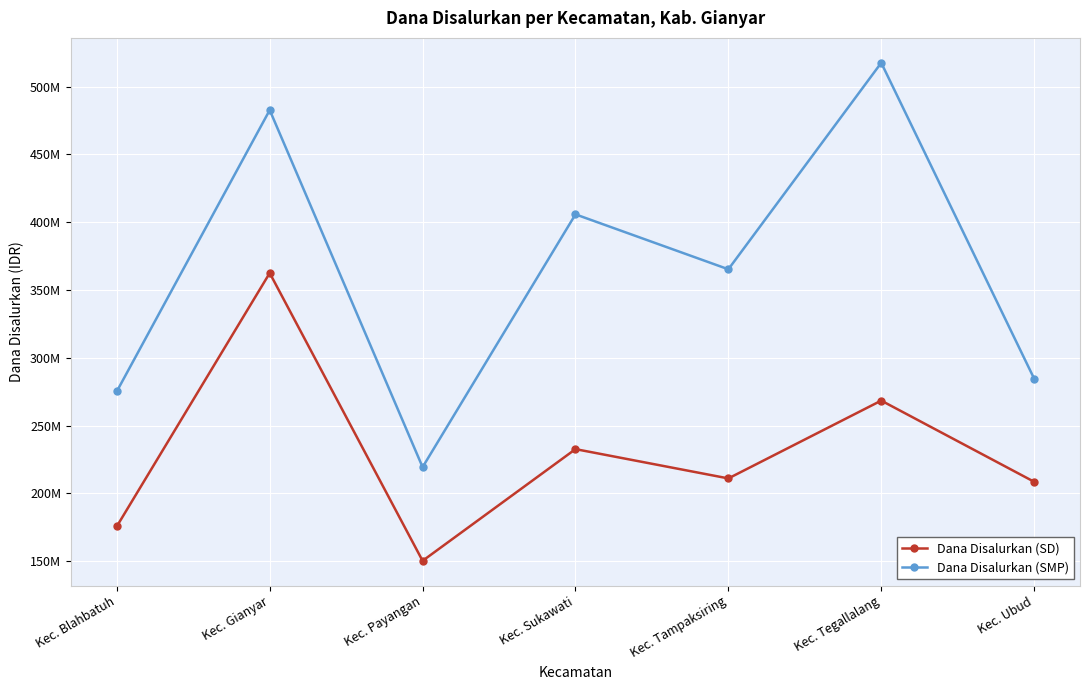

What position from the left is Kec. Tampaksiring?

5